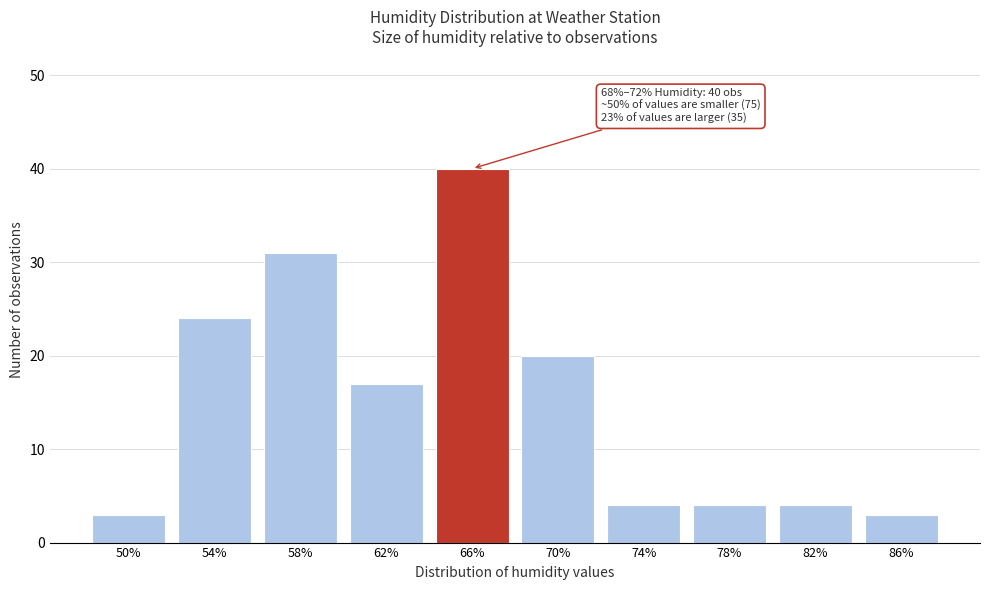

Reading left to right, what are all the values shown in this chart?

3	24	31	17	40	20	4	4	4	3